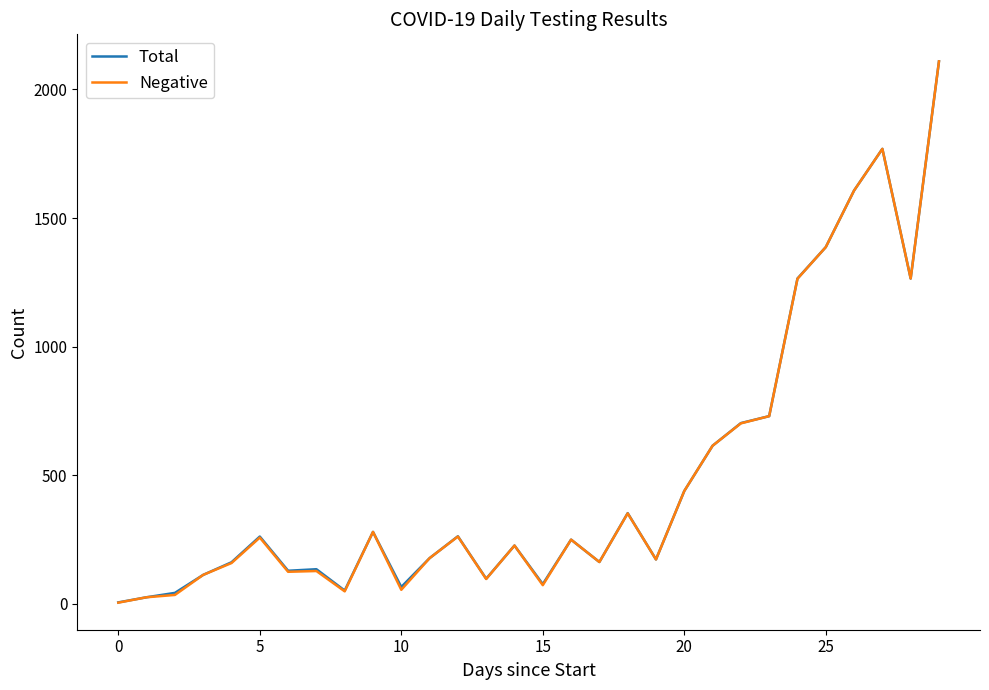

How many interior local peaks does the Total series have?

8